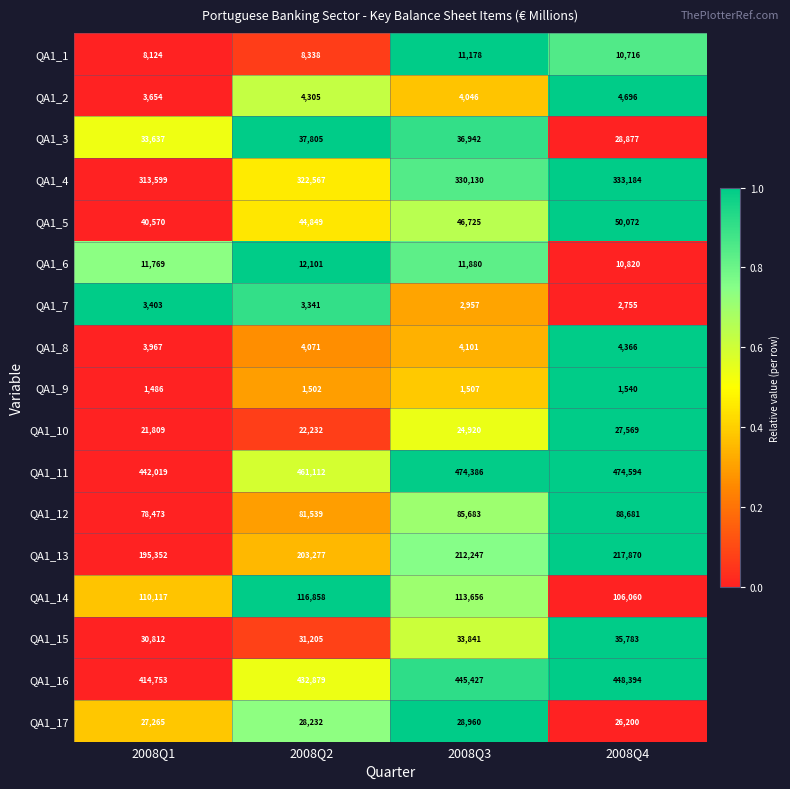

The value of QA1_16 at 2008Q1 is 116533. True or false?

False